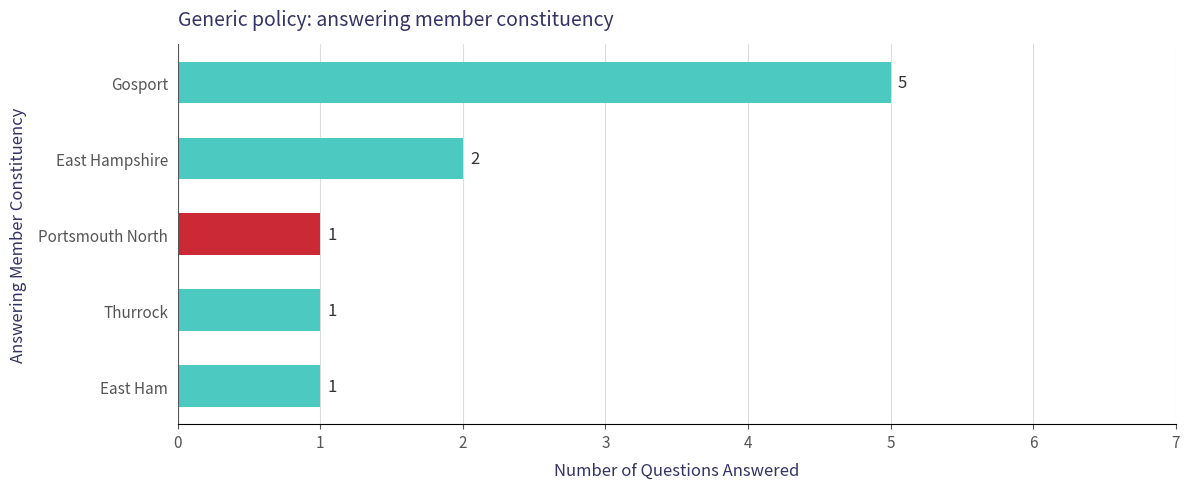

How many values exceed 1?

2